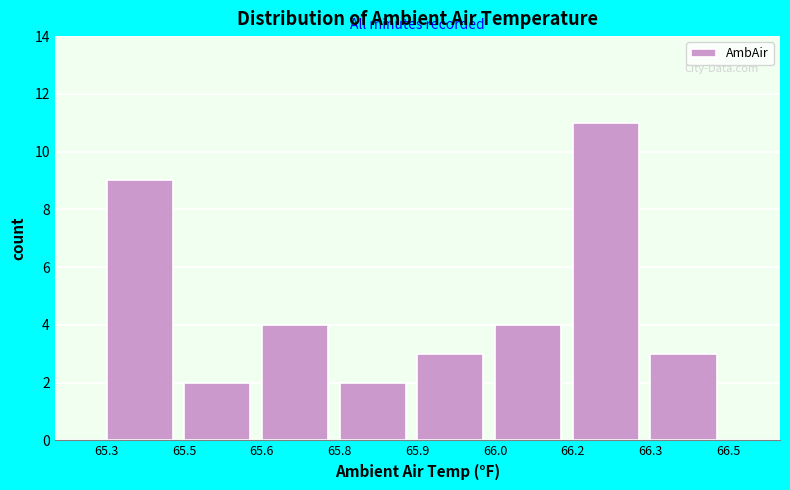

Reading left to right, list all the values displayed in this chart.

9	2	4	2	3	4	11	3